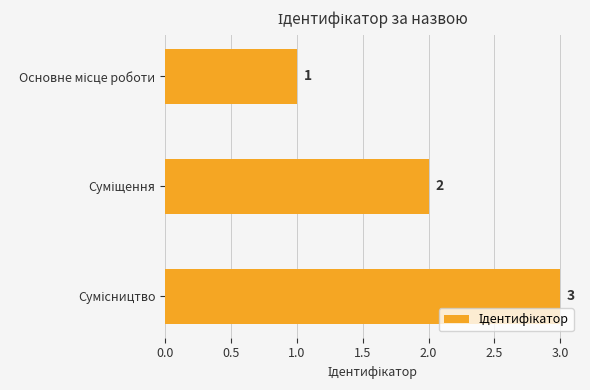

How many data points are less than 2?

1